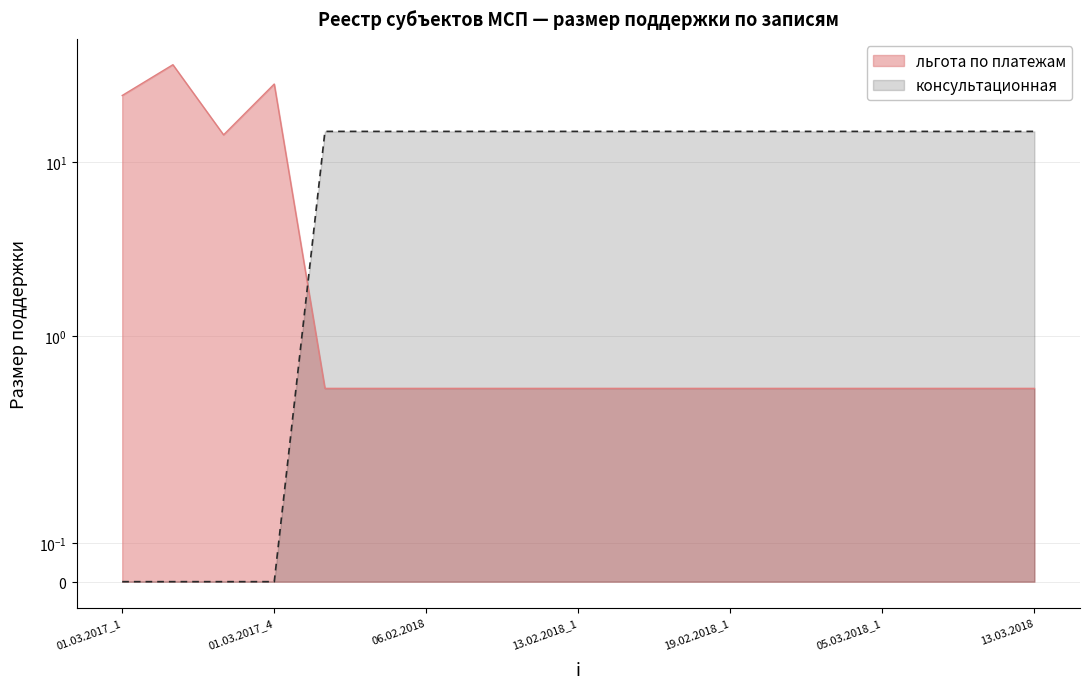

The value of льгота по платежам at 13.02.2018_1 is 0.7. True or false?

False